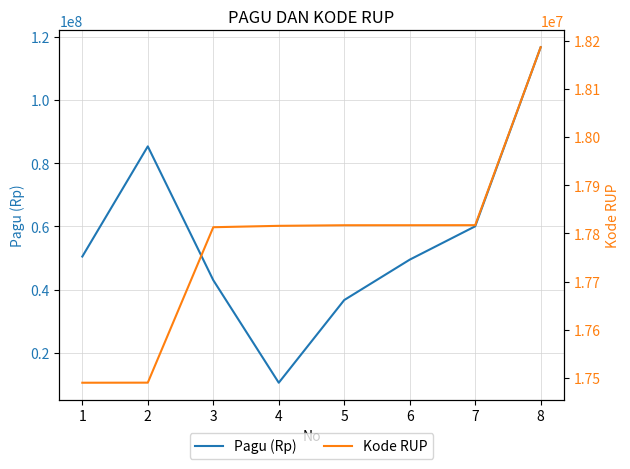

True or false: Pagu (Rp) and Kode RUP intersect in this chart.

True